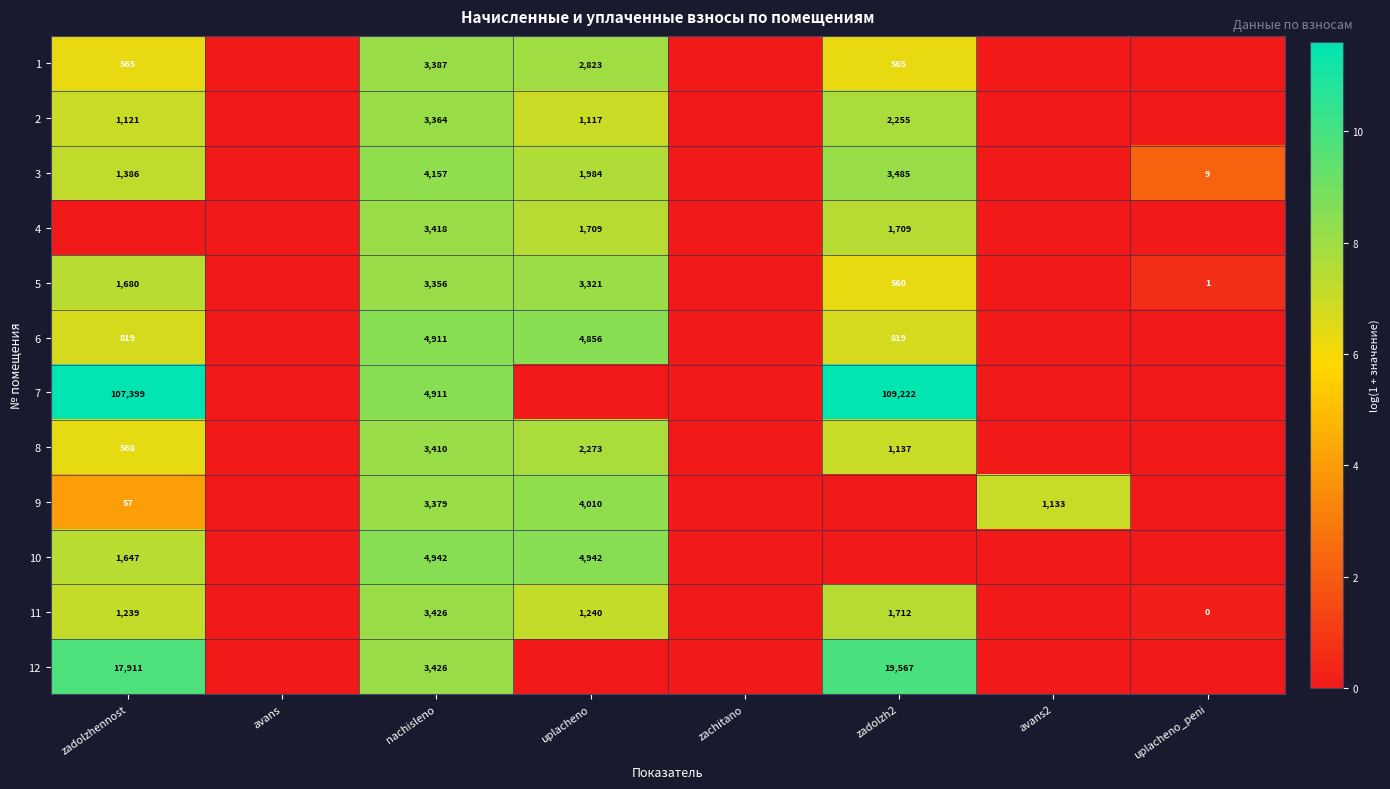

Is the value of 9 at avans2 greater than the value of 6 at uplacheno?

No